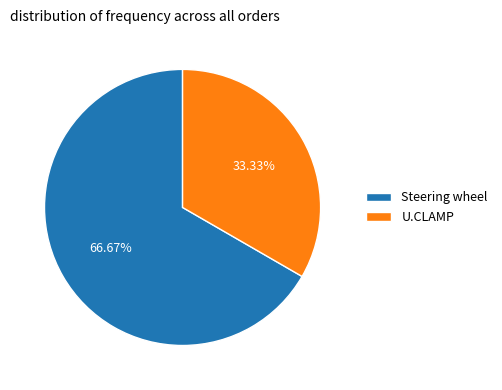

To the nearest percent, what is the difference between the largest and smallest slice percentages?

33%